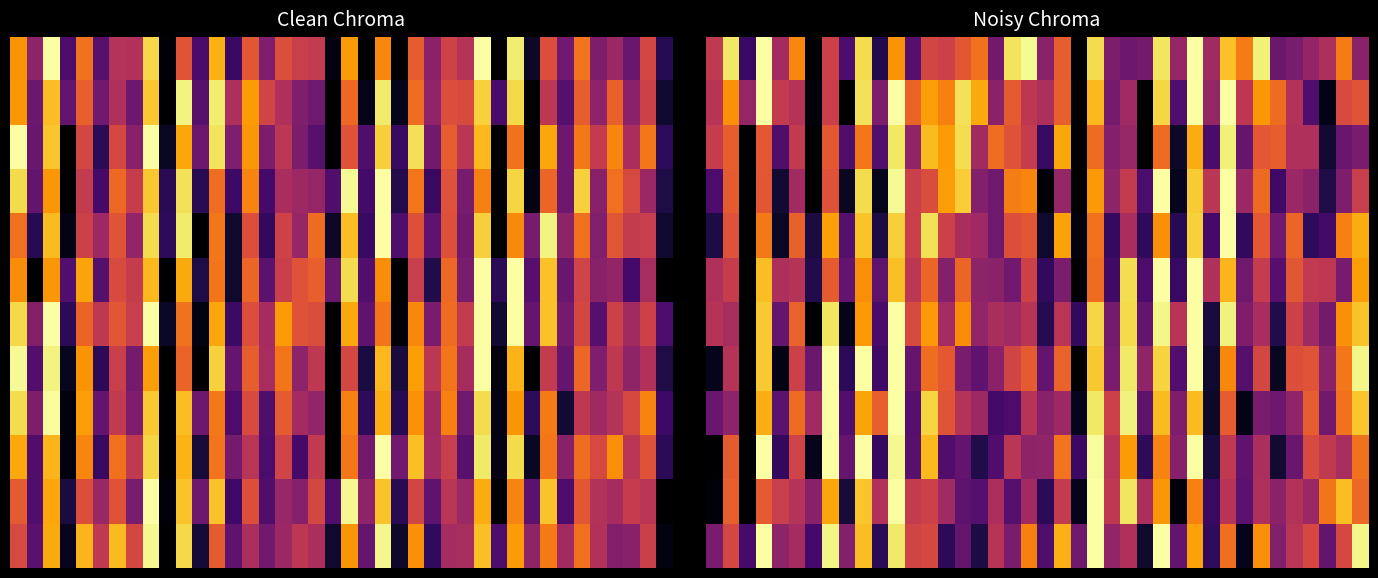

Count the number of data series in this chart.

12